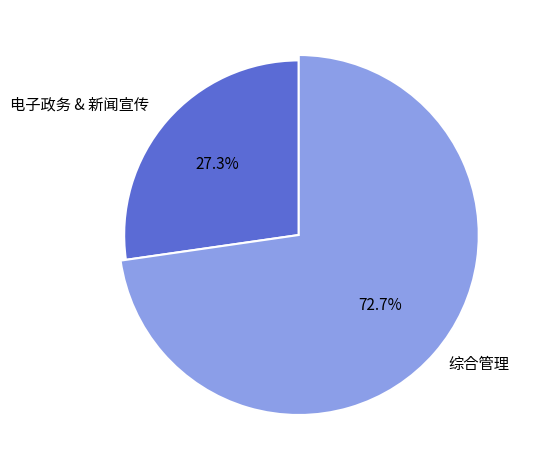

To the nearest percent, what is the difference between the largest and smallest slice percentages?

45%